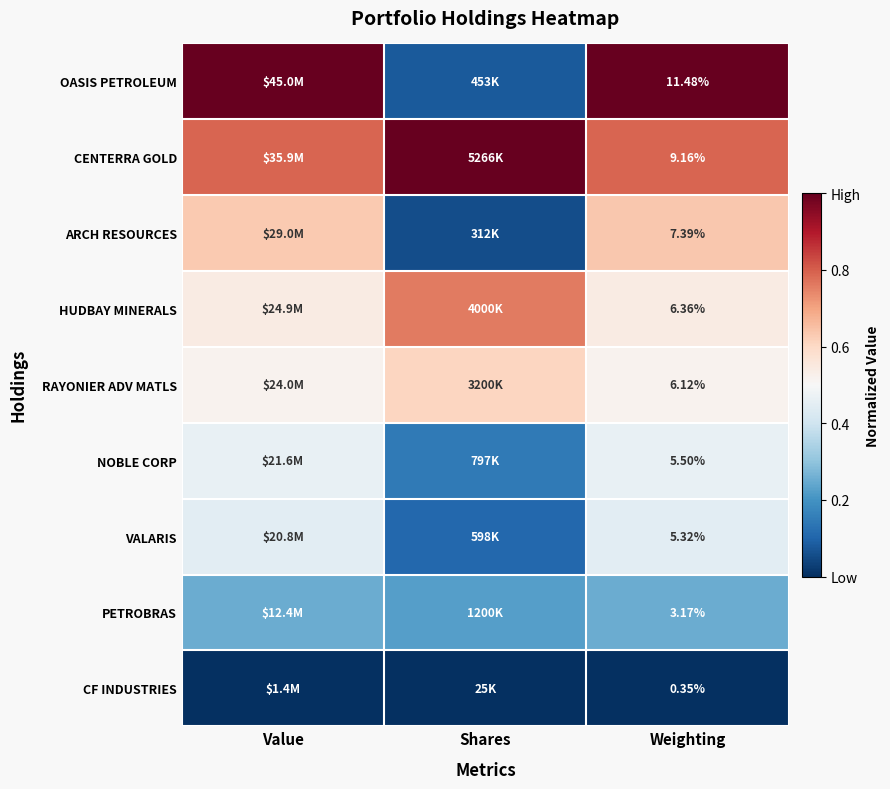

At Weighting, list the series in order from smallest to largest.

CF INDUSTRIES, PETROBRAS, VALARIS, NOBLE CORP, RAYONIER ADV MATLS, HUDBAY MINERALS, ARCH RESOURCES, CENTERRA GOLD, OASIS PETROLEUM